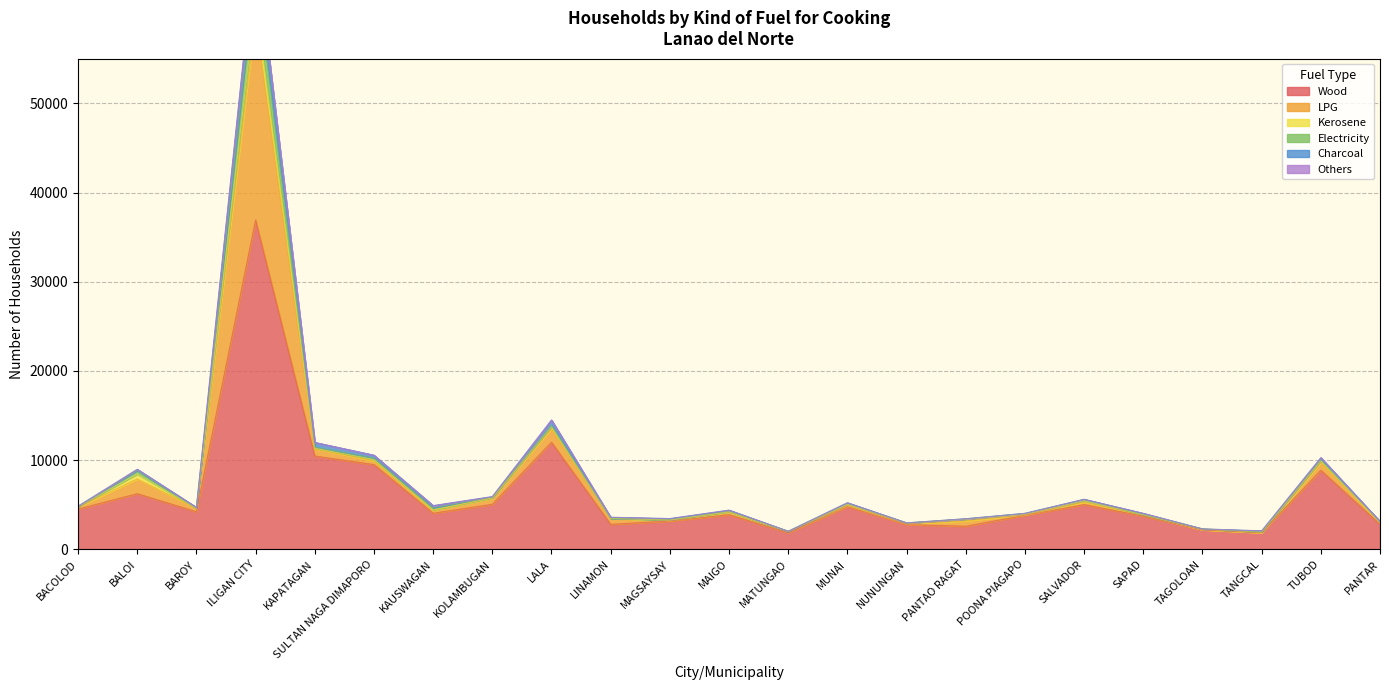

At which label is Wood closest to 19389?

LALA